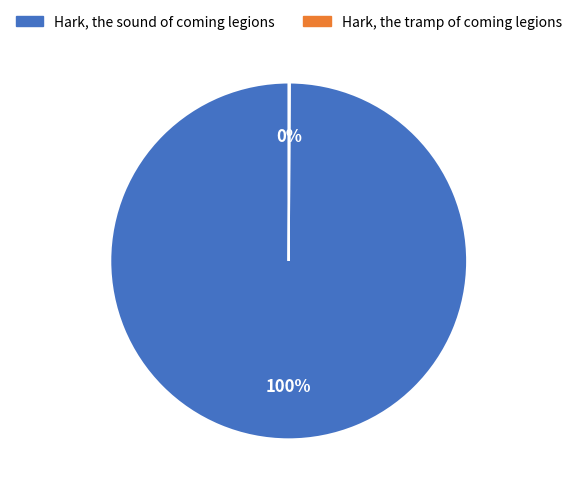

Is it true that Hark, the sound of coming legions is 100% of the pie?

True